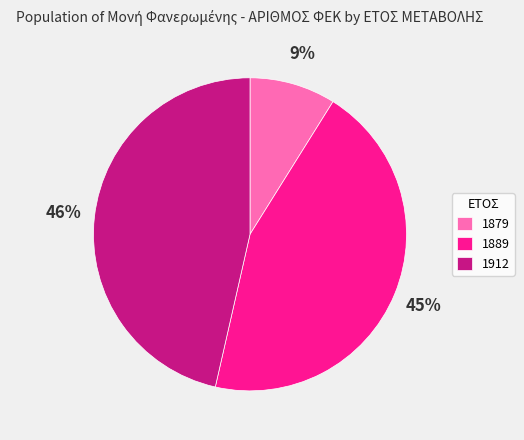

Which category has the smallest portion of the pie?

1879